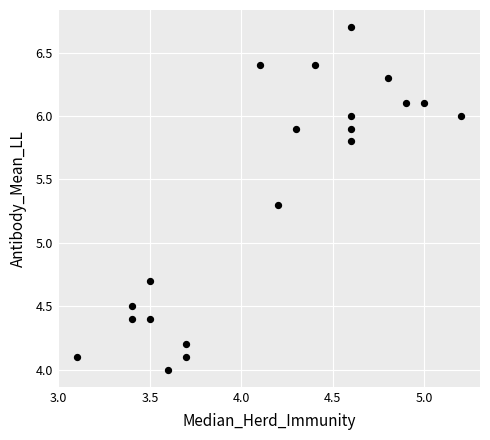

What is the range of Y values (max minus min)?

2.7